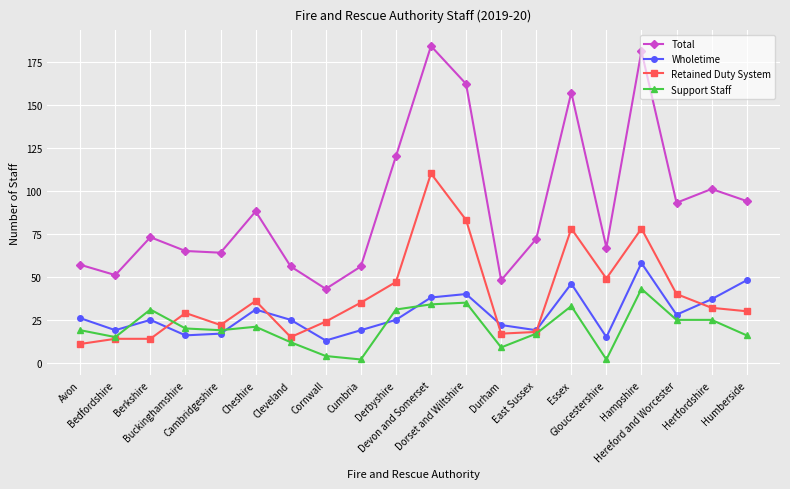

Is it true that Support Staff equals 41 at Berkshire?

False